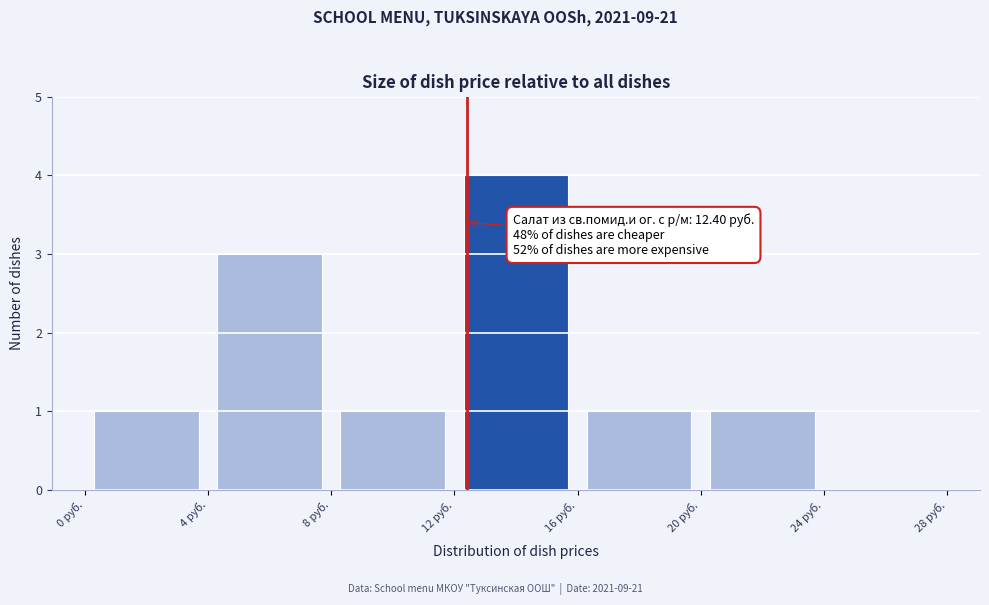

Over which range of the x-axis is the bar tallest?

12 to 16